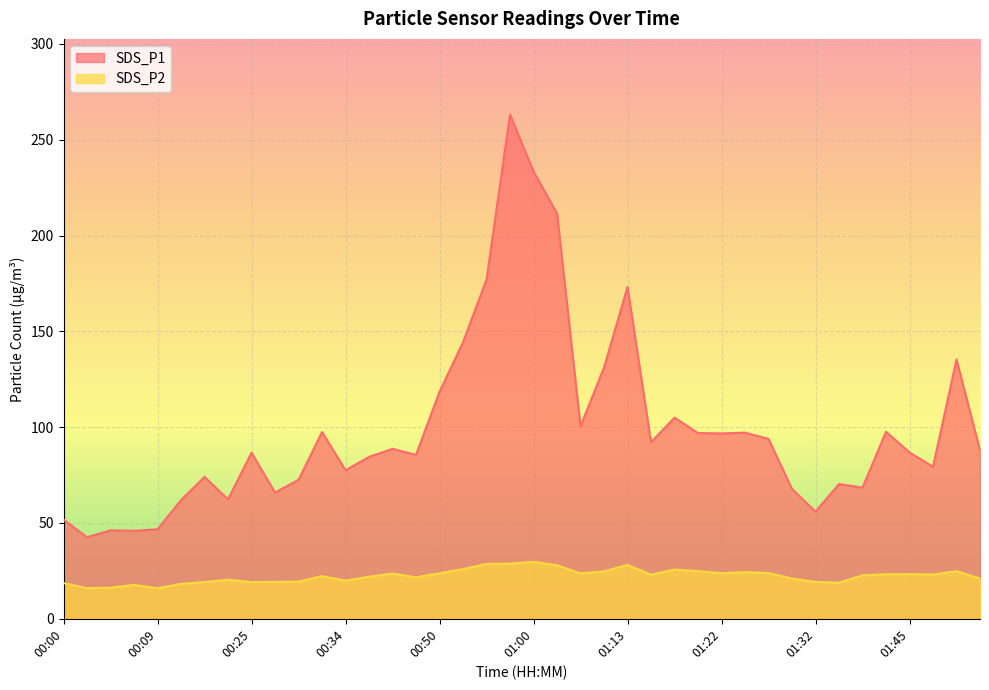

What are all the series names shown in the legend?

SDS_P1, SDS_P2